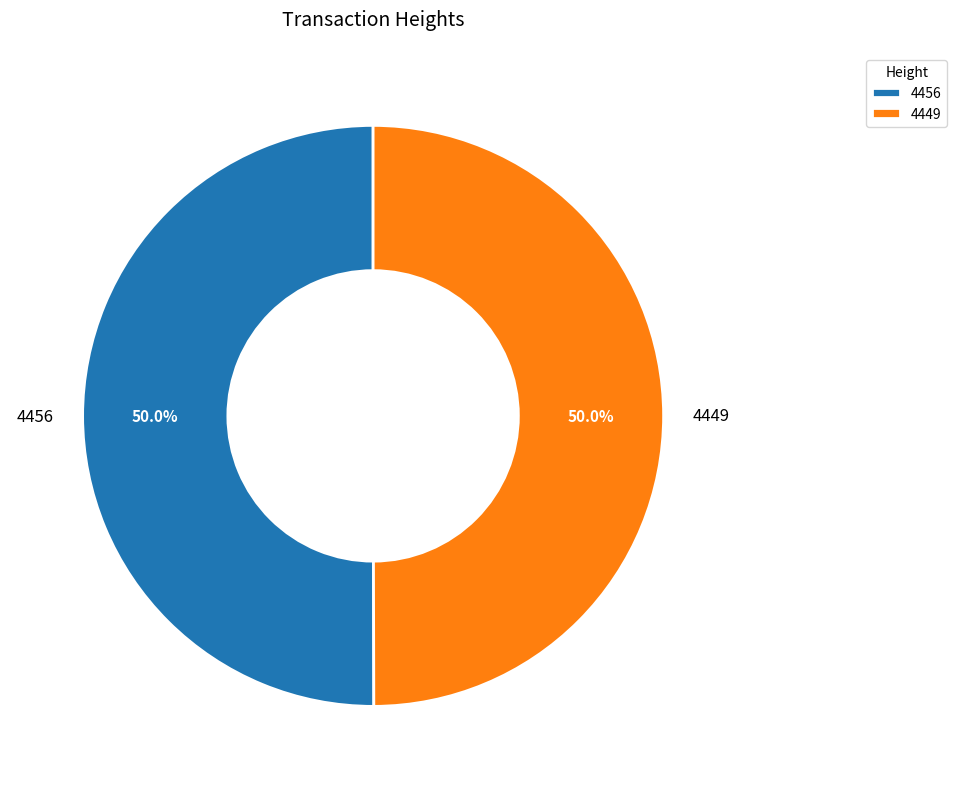

What portion of the pie excludes 4456?

50.0%